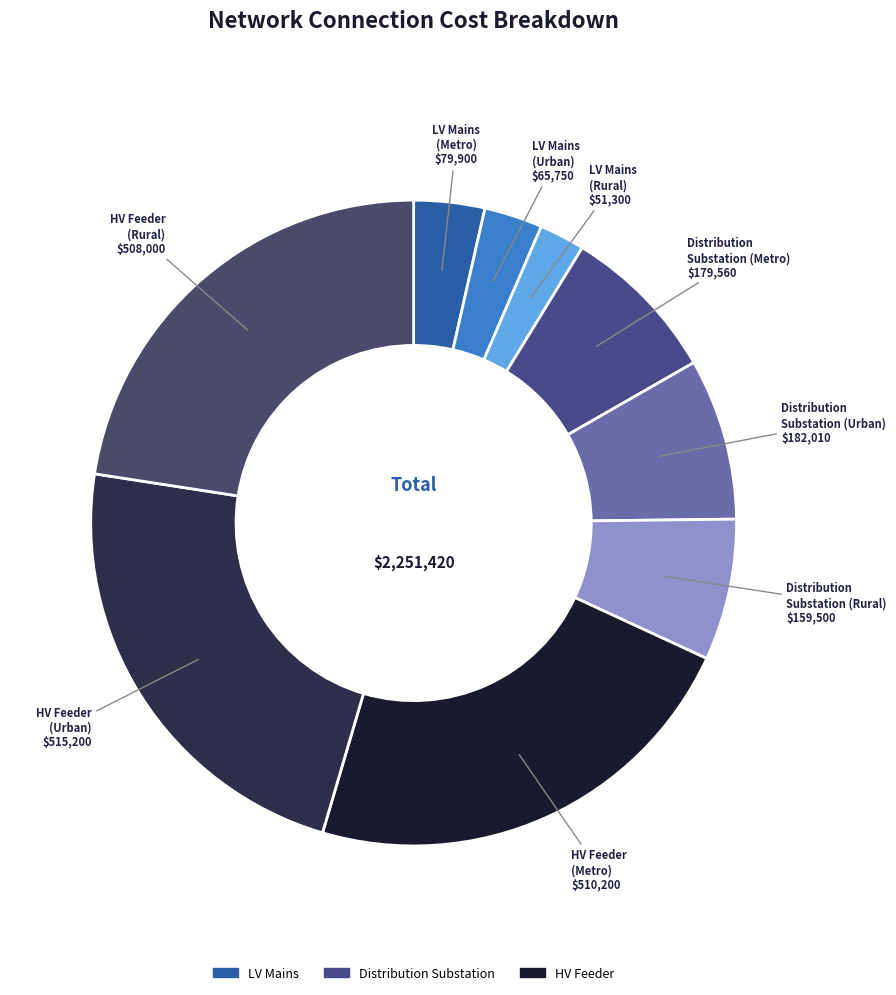

Count the number of slices in the pie.

9